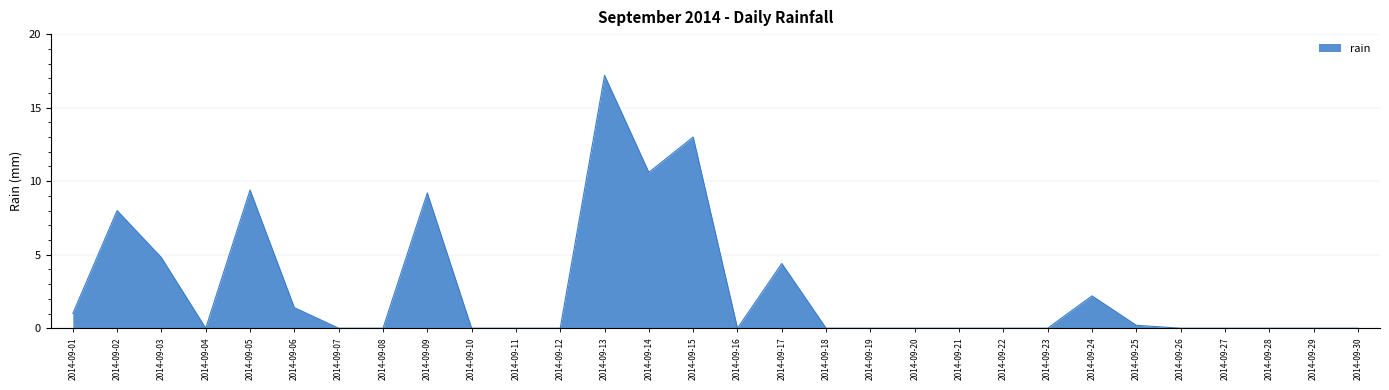

What is the sum of all values?

81.4